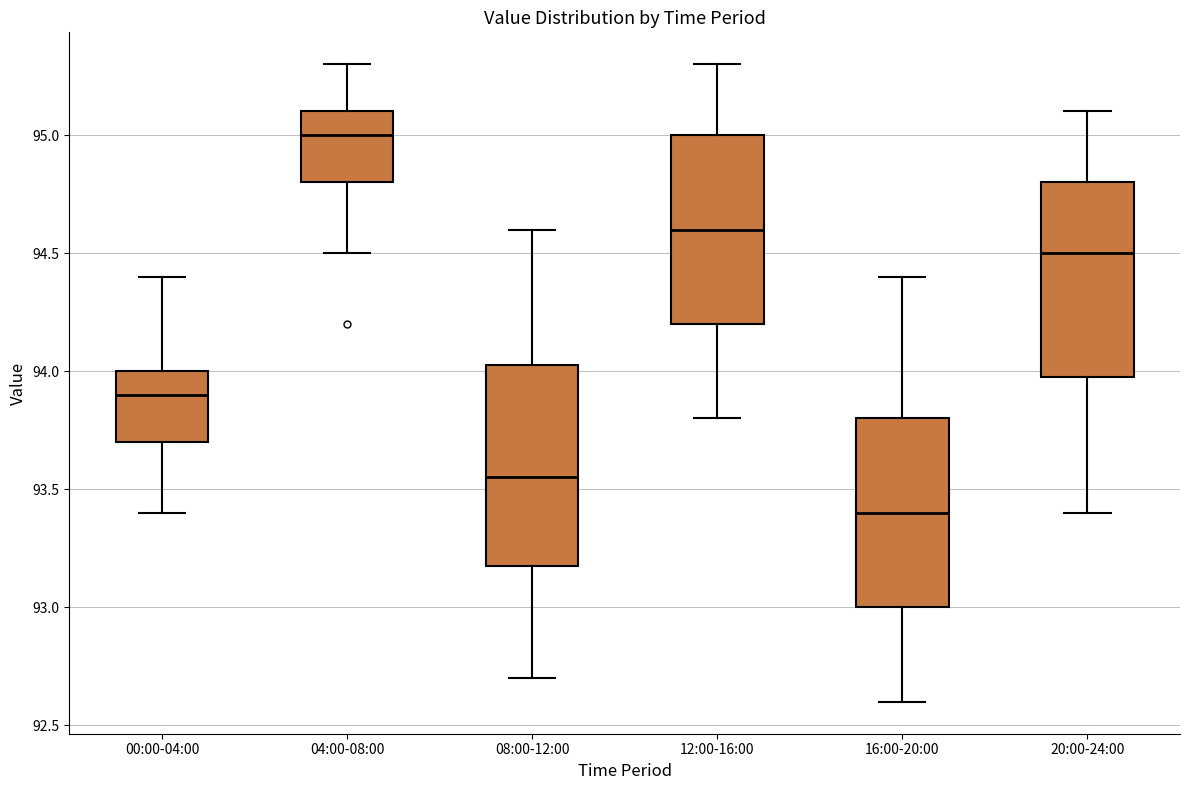

Reading left to right, transcribe this box plot: for each box, give where its median line is, the range the box spans, and where its two whiskers end, as read against the y-axis. The values are not printed on the chart, so give them approximately, as read against the axis.

00:00-04:00: median 93.90, box 93.70 to 94.00, whiskers 93.40 to 94.40
04:00-08:00: median 95.00, box 94.80 to 95.10, whiskers 94.50 to 95.30
08:00-12:00: median 93.55, box 93.20 to 94.05, whiskers 92.70 to 94.60
12:00-16:00: median 94.60, box 94.20 to 95.00, whiskers 93.80 to 95.30
16:00-20:00: median 93.40, box 93.00 to 93.80, whiskers 92.60 to 94.40
20:00-24:00: median 94.50, box 94.00 to 94.80, whiskers 93.40 to 95.10